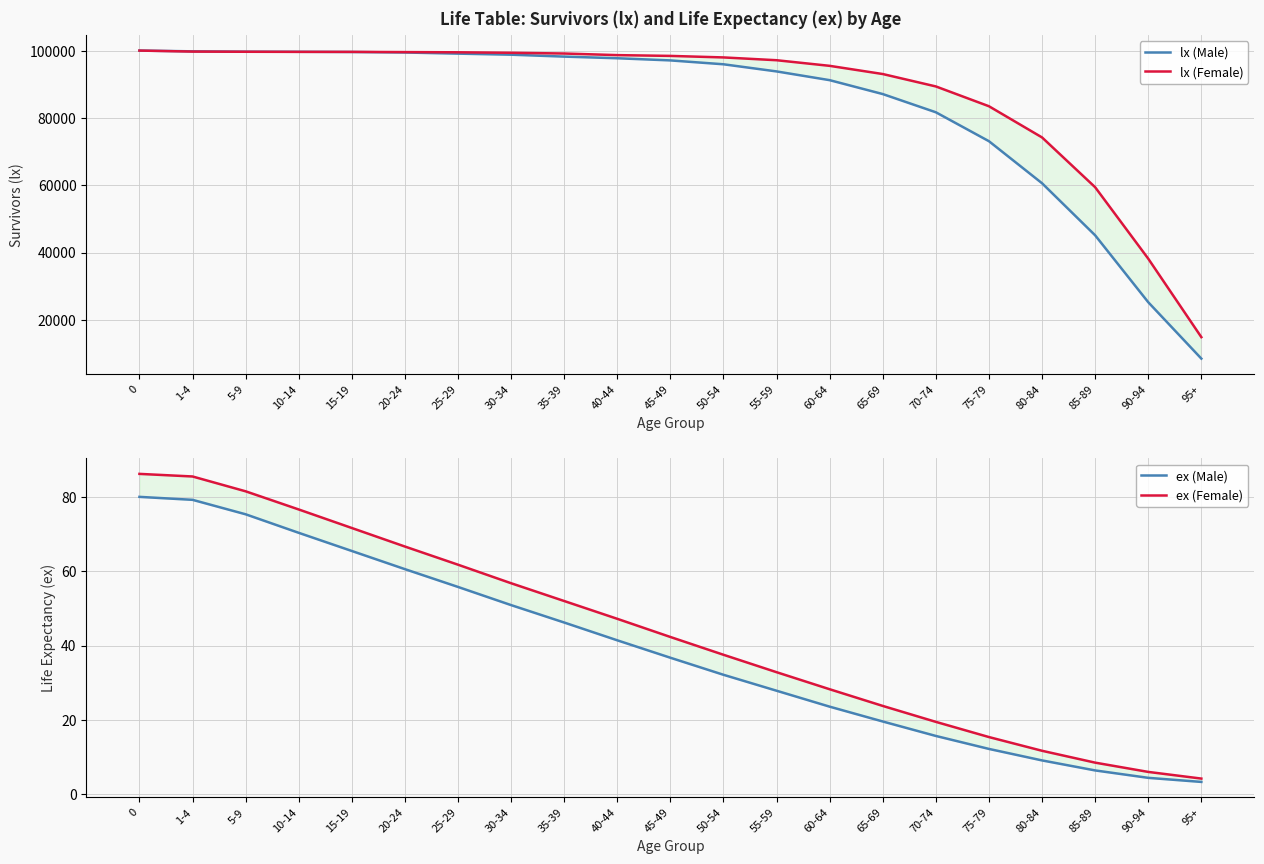

What is the lowest value of the ex (Female) series?

4.1